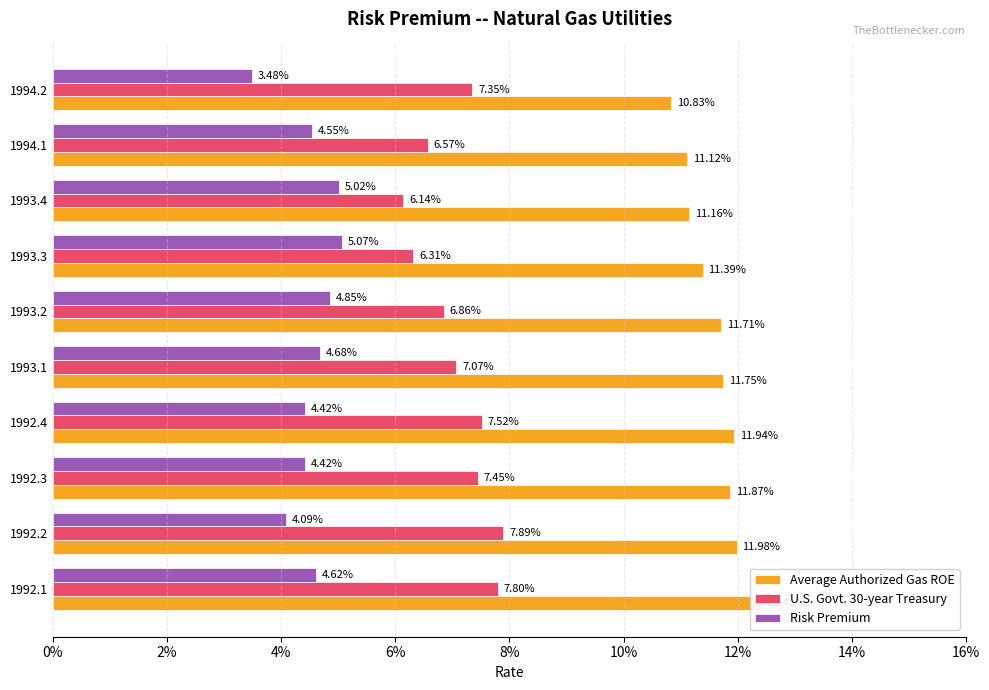

At how many categories does at least one series exceed 0?

10